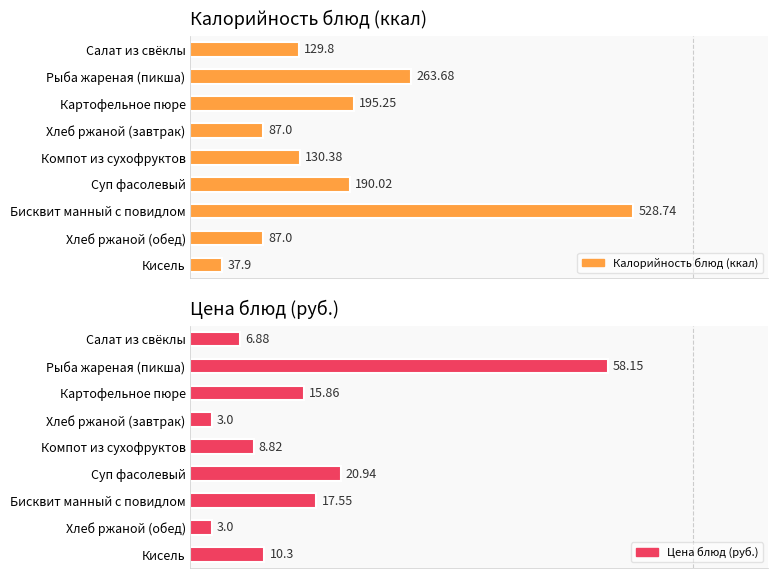

List the series in order of their peak value, lowest first.

Цена блюд (руб.), Калорийность блюд (ккал)